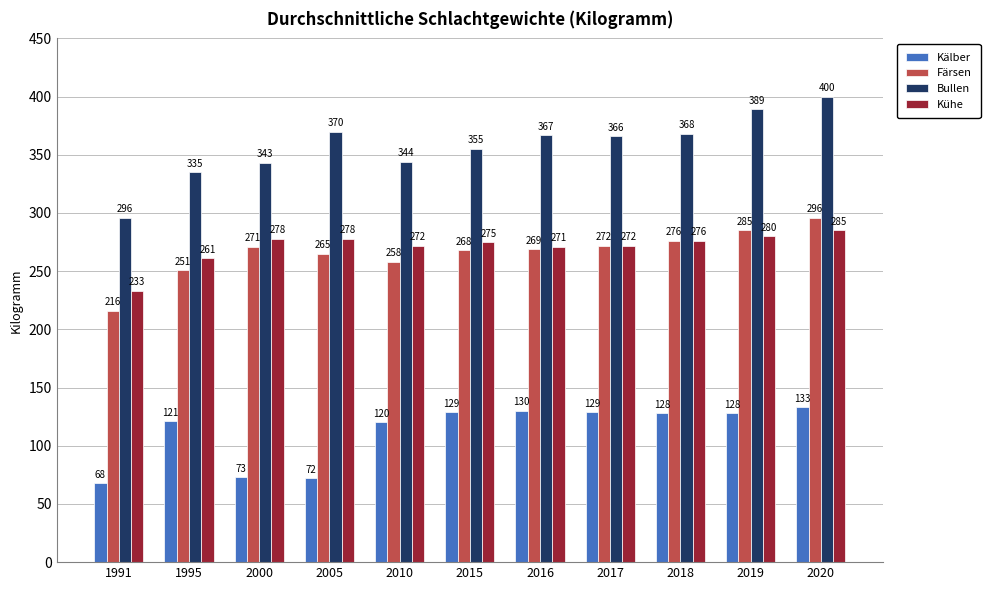

True or false: Kälber has a value of 130 at 2016.

True